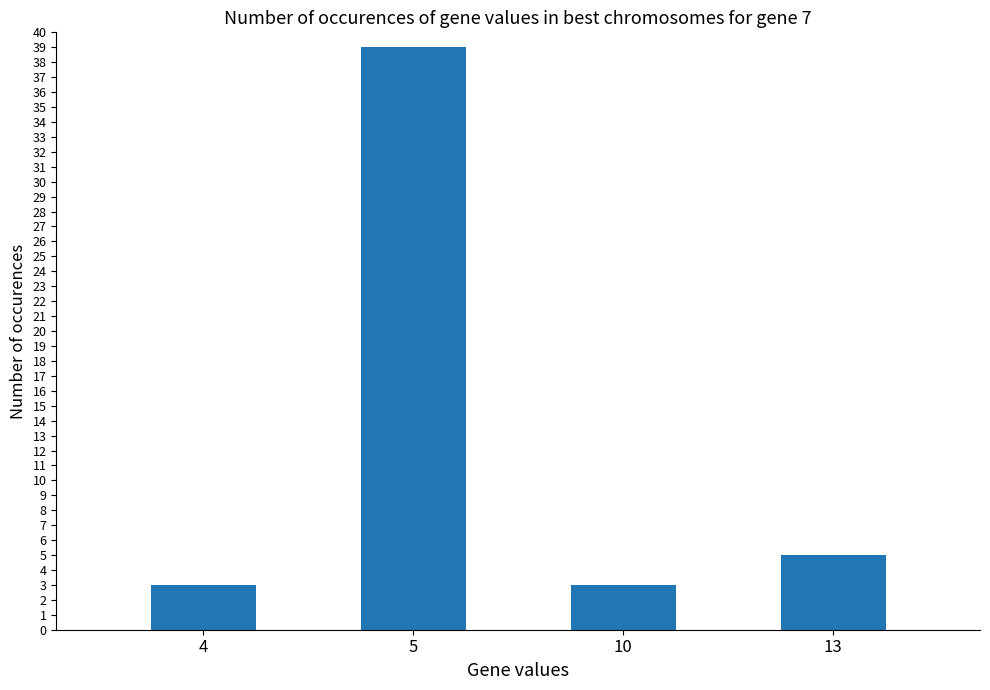

Approximately how many times larger is the value at 13 compared to 10?

1.7